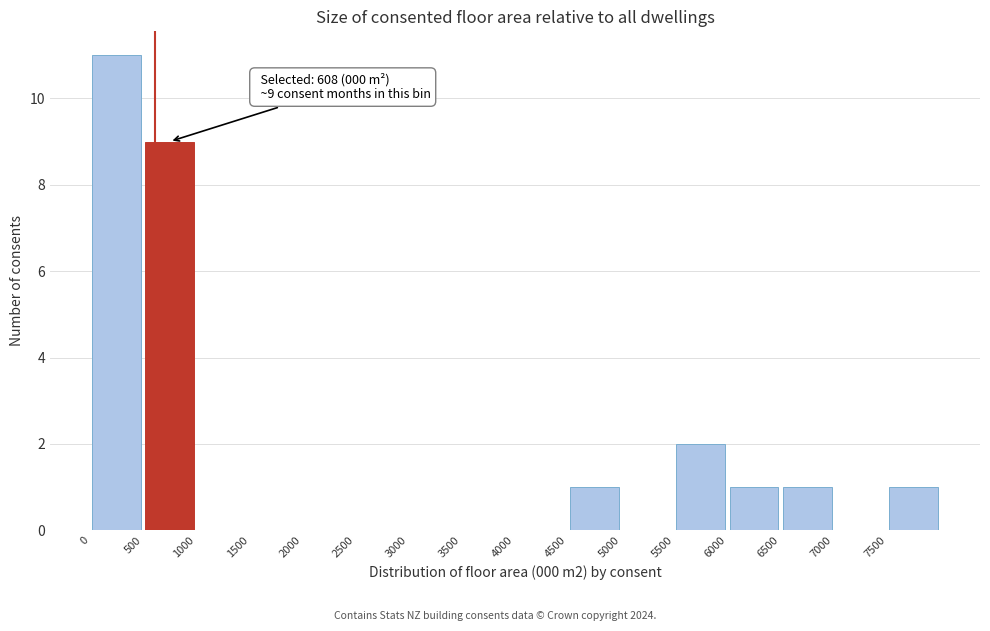

Which range on the x-axis has the tallest bar?

0 to 500